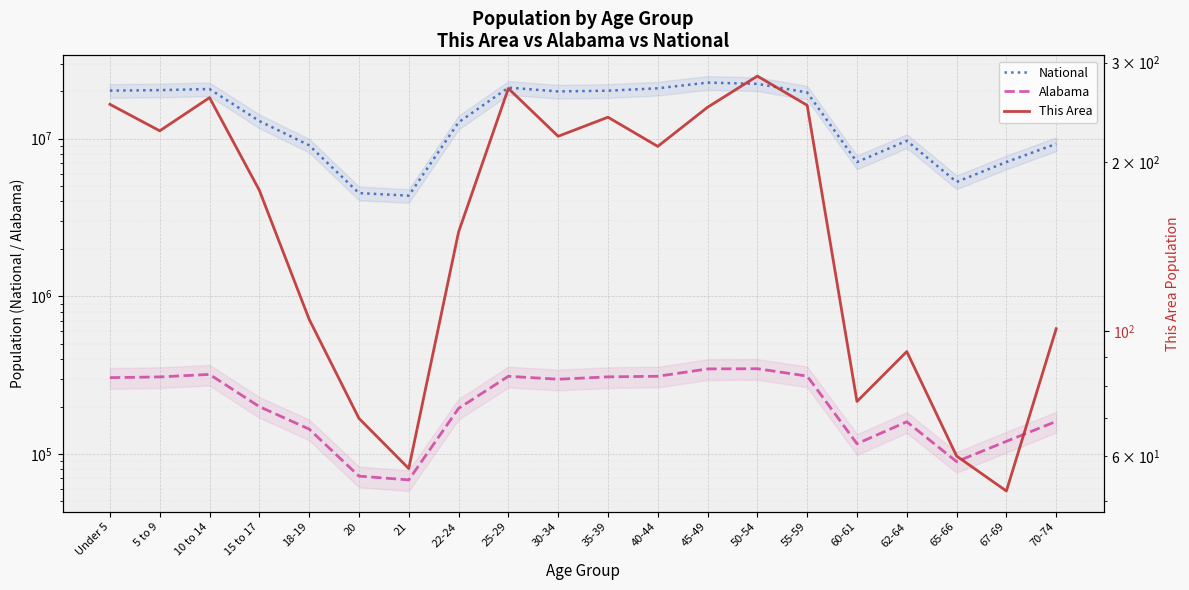

What is the value of the National point at the 16th from the left?

7113727